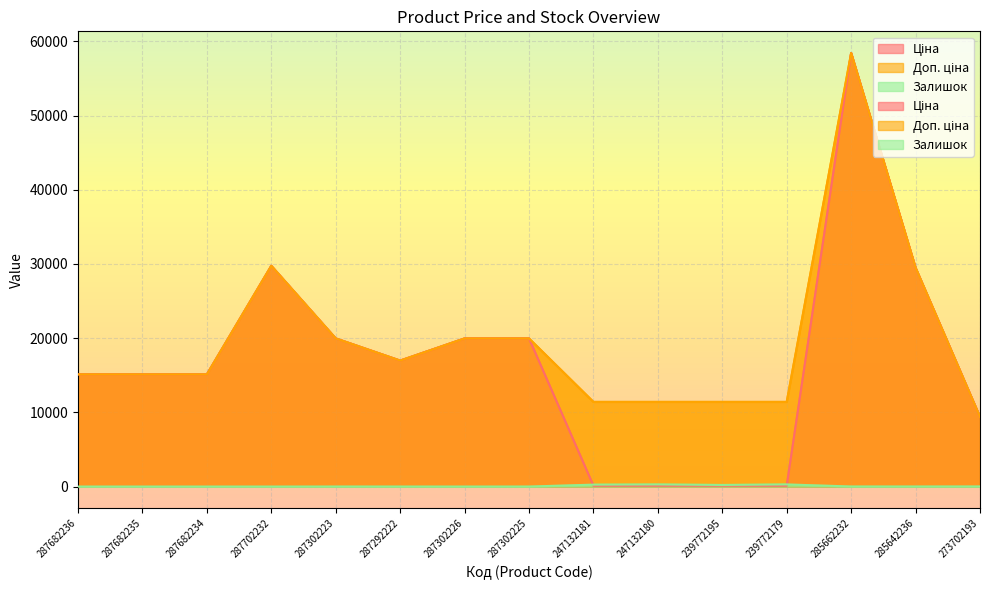

Rank the series by their average value, from lowest to highest.

Залишок, Ціна, Доп. ціна